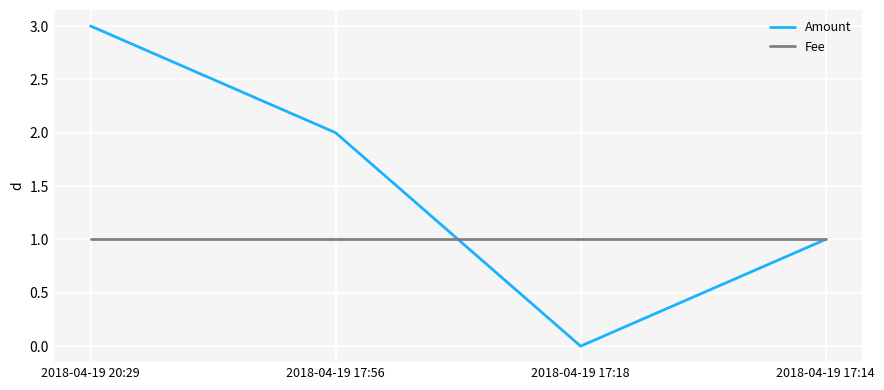

At which category is the sum across all series the highest?

2018-04-19 20:29